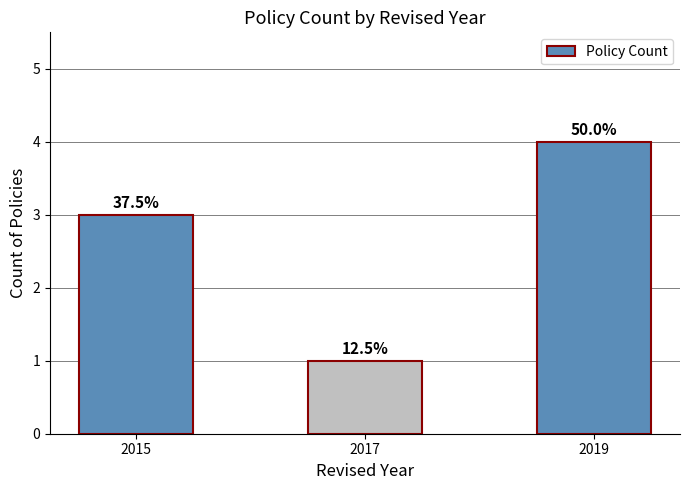

How many bars are there in total?

3